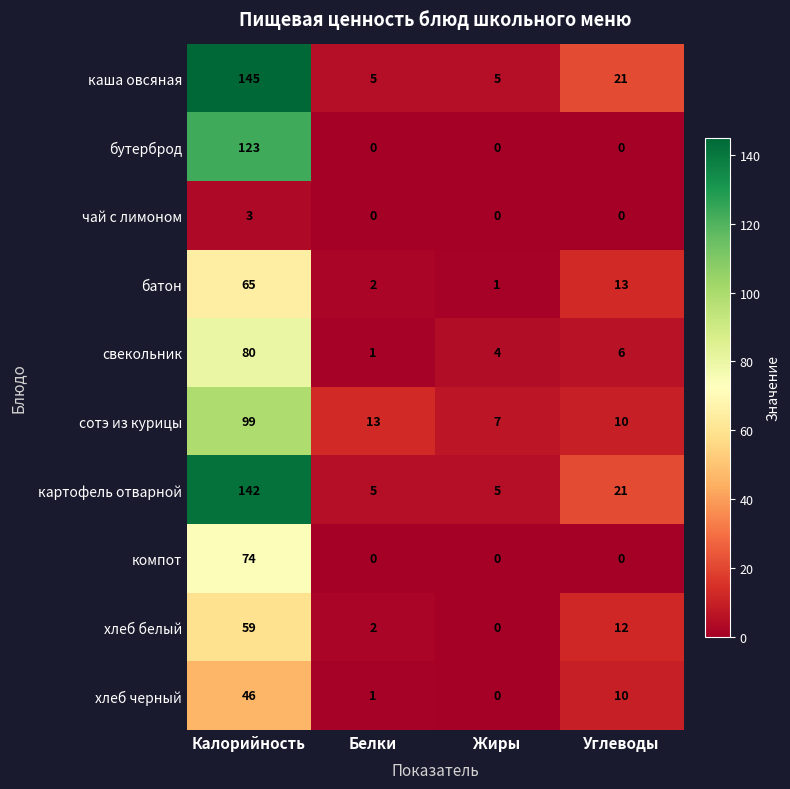

At how many categories does at least one series exceed 77?

1